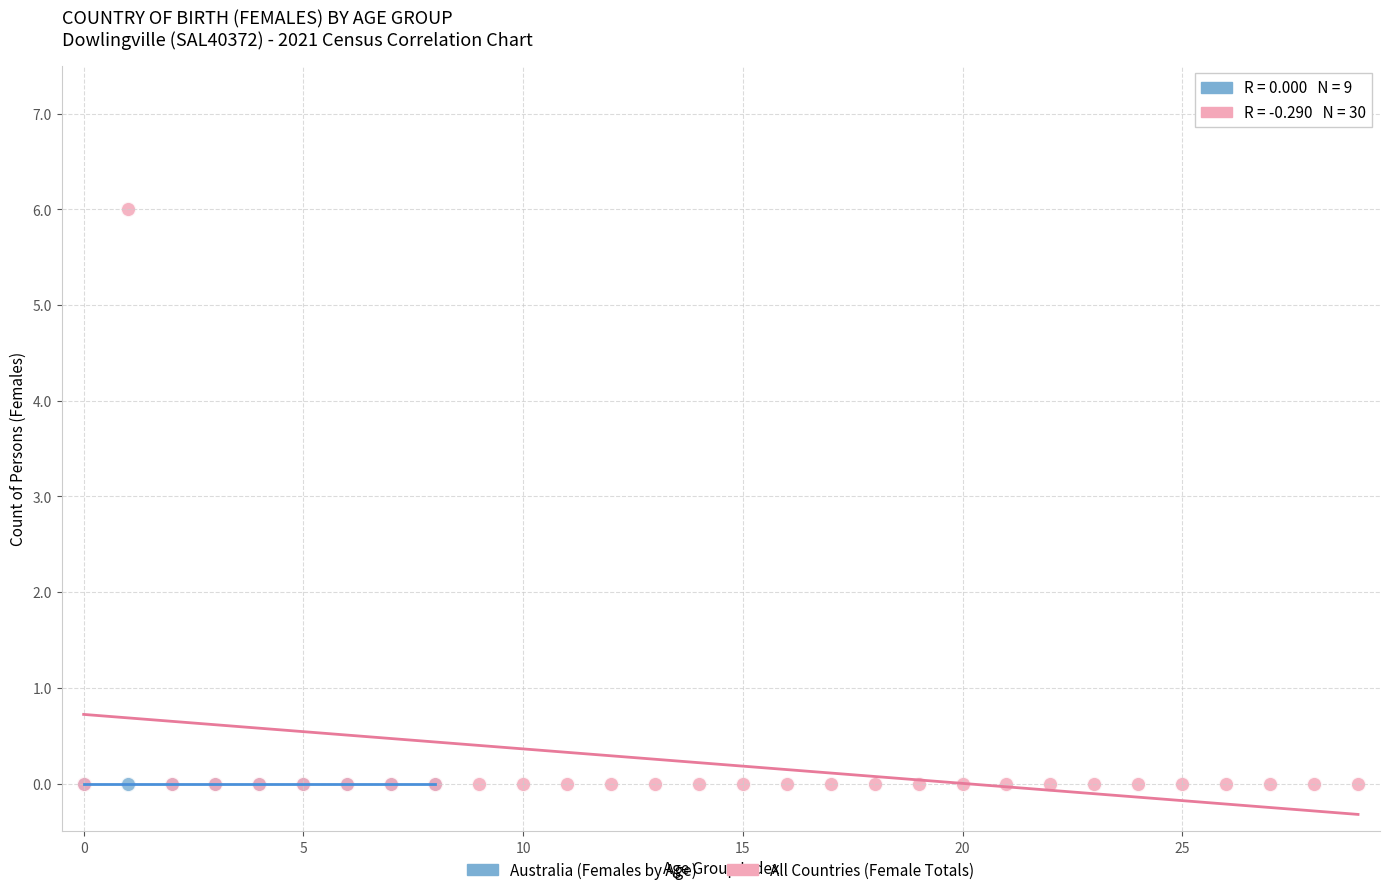

Which series contains the highest Y value?

All Countries (Female Totals)